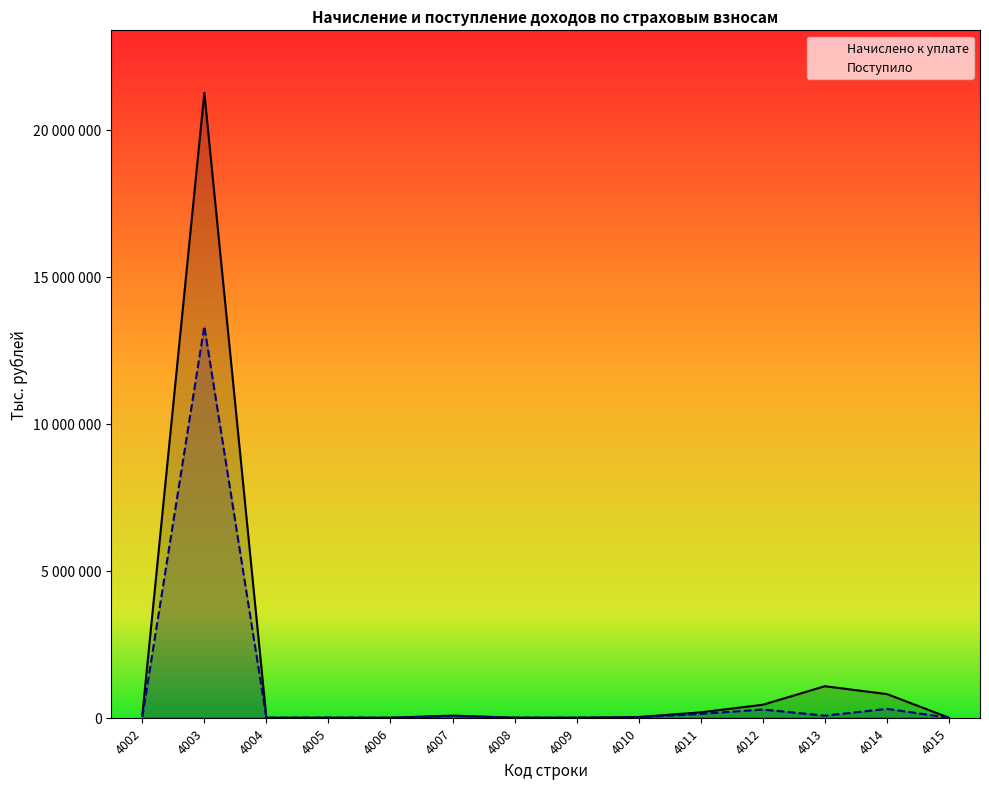

What is the difference between the Поступило values at 4002 and 4014?

281934